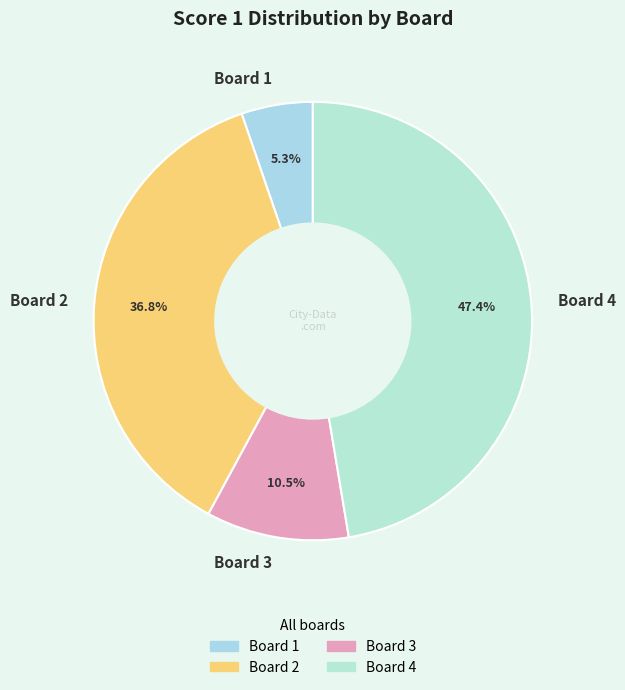

How much of the chart is everything except Board 2?

63.2%